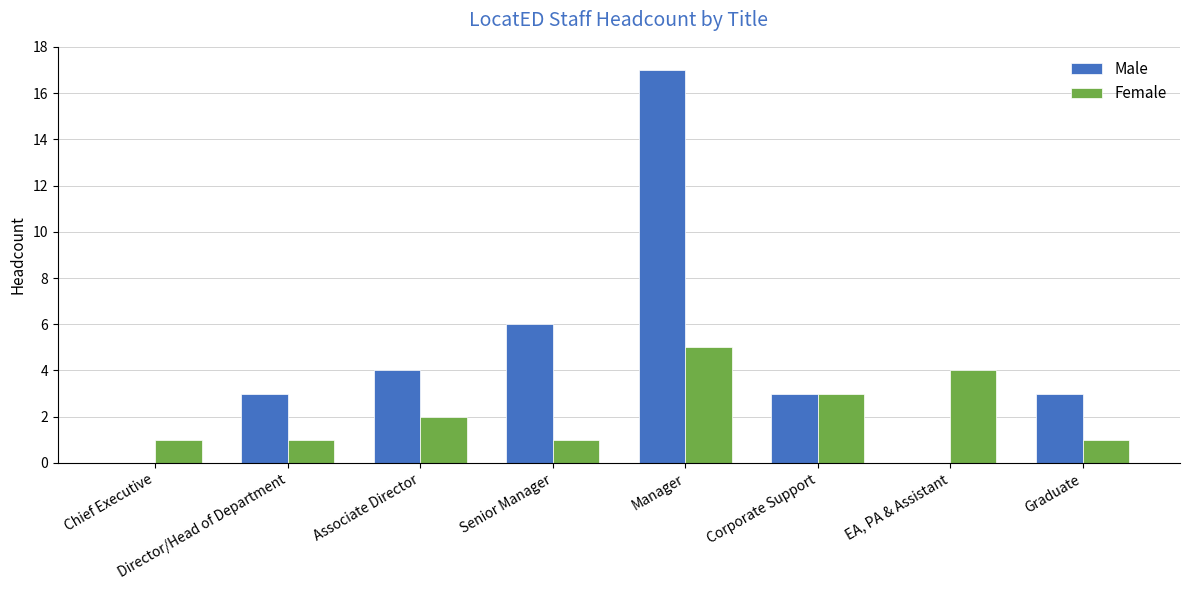

Which label corresponds to the largest value in the chart?

Manager